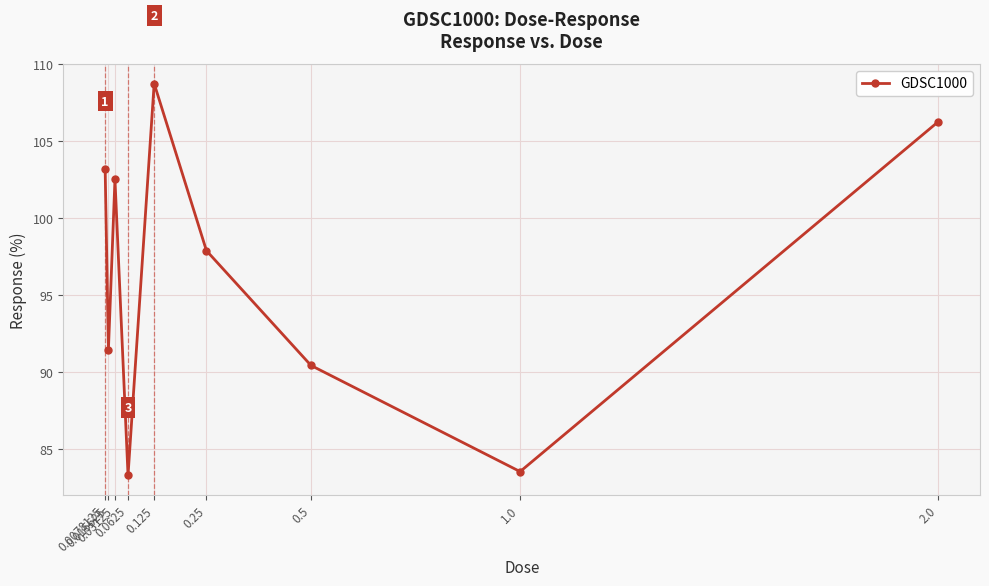

Reading right to left, transcribe all the data shown in this chart.

2.0=106.3	1.0=83.5	0.5=90.4	0.25=97.9	0.125=108.7	0.0625=83.3	0.03125=102.5	0.015625=91.4	0.0078125=103.2